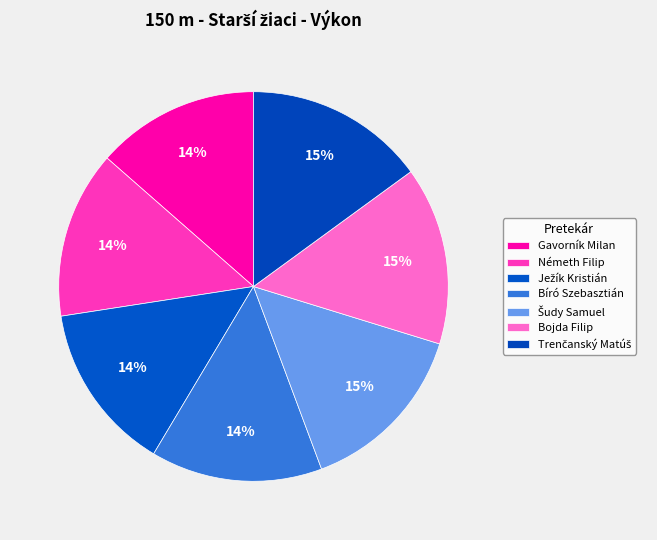

Approximately how many times larger is the value at Trenčanský Matúš compared to Šudy Samuel?

1.0